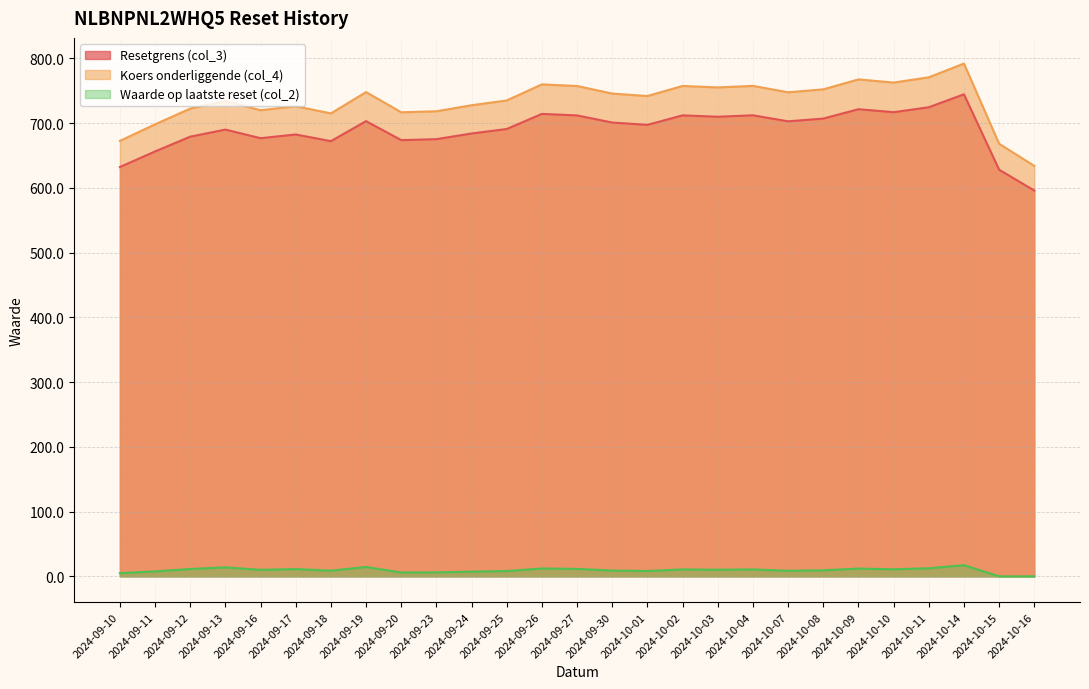

How many data points in Resetgrens (col_3) are above 697?

14